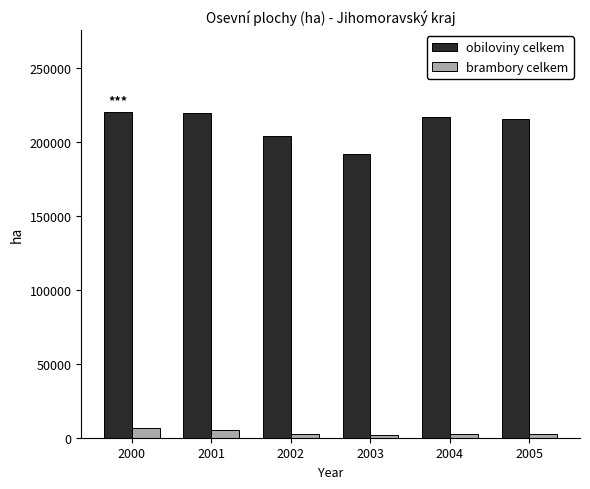

What is the value of the brambory celkem bar at the 4th from the left?

2022